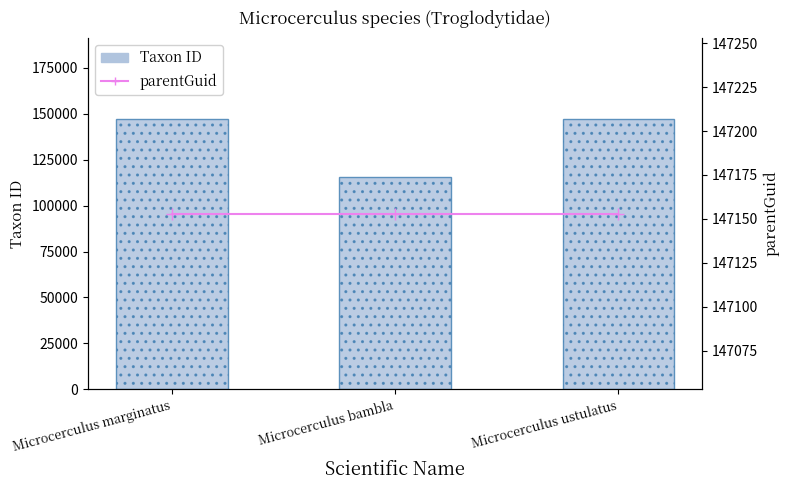

Which category has the highest value in the parentGuid series?

Microcerculus marginatus